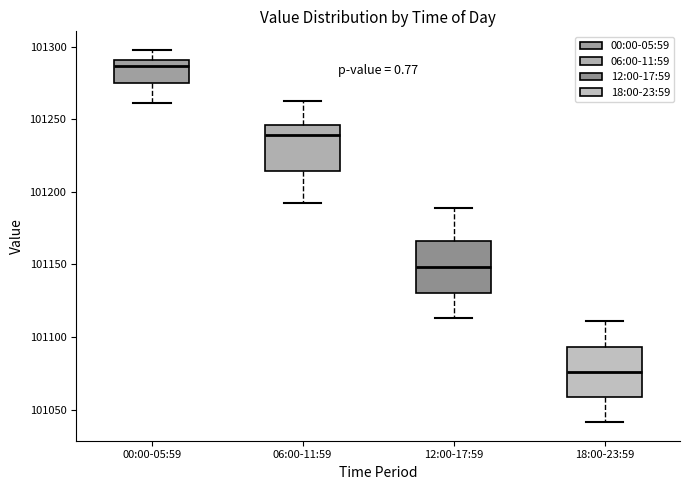

Reading left to right, transcribe this box plot: for each box, give where its median line is, the range the box spans, and where its two whiskers end, as read against the y-axis. The values are not printed on the chart, so give them approximately, as read against the axis.

00:00-05:59: median 101285, box 101275 to 101290, whiskers 101260 to 101300
06:00-11:59: median 101240, box 101215 to 101245, whiskers 101190 to 101260
12:00-17:59: median 101150, box 101130 to 101165, whiskers 101115 to 101190
18:00-23:59: median 101075, box 101060 to 101095, whiskers 101040 to 101110